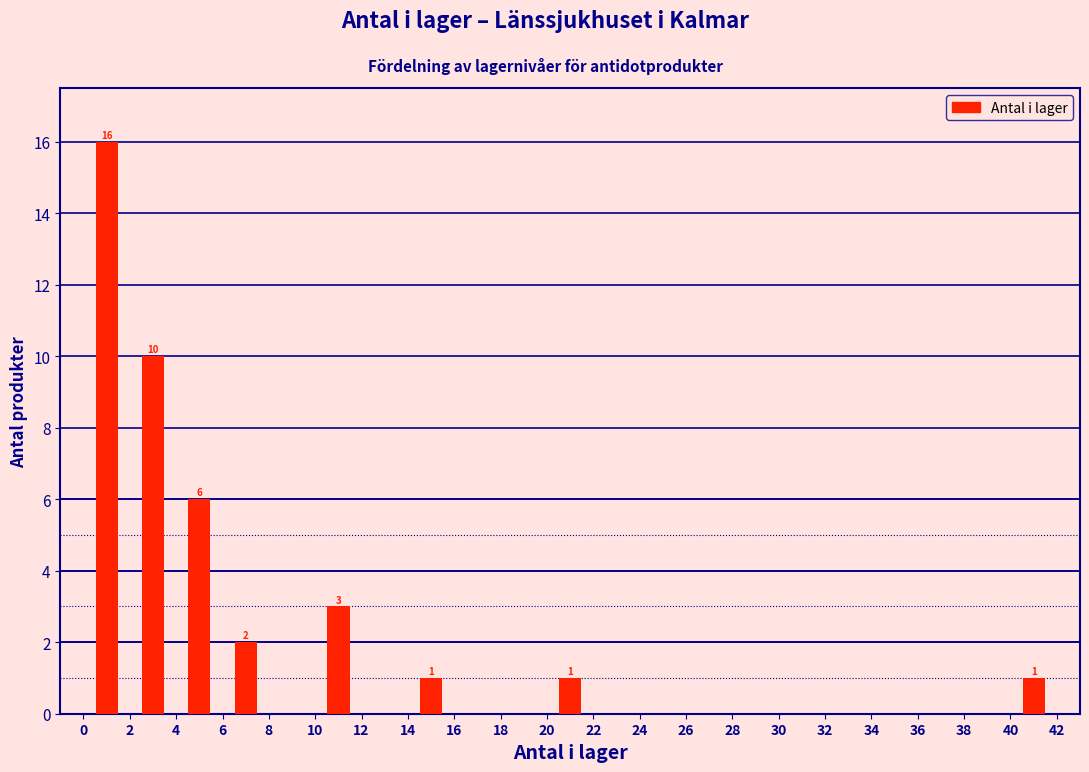

Which range on the x-axis has the tallest bar?

0 to 2